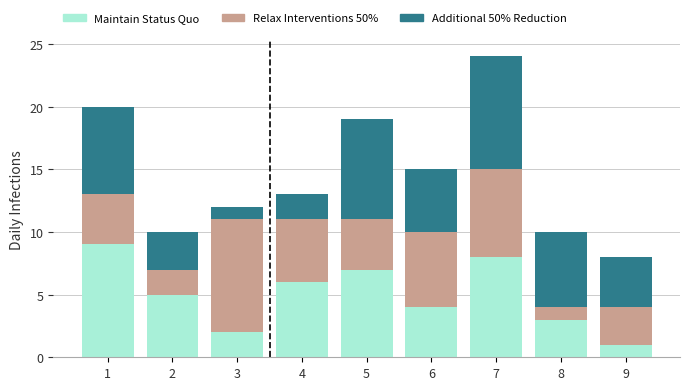

What is the difference between the maximum and minimum values in the Maintain Status Quo series?

8